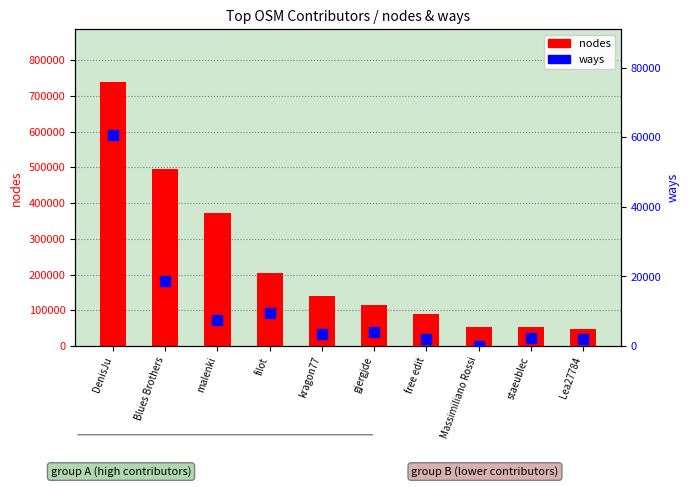

What is the label of the 4th bar from the right?

free edit